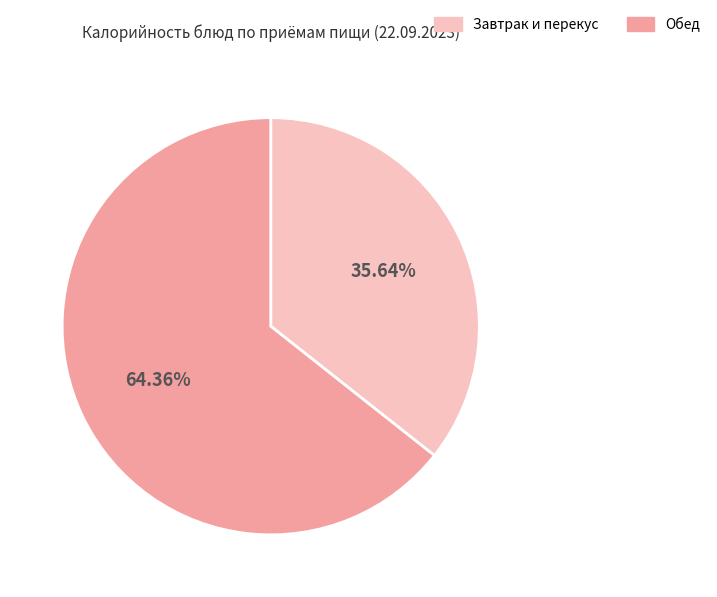

Is there a majority slice in this chart?

Yes